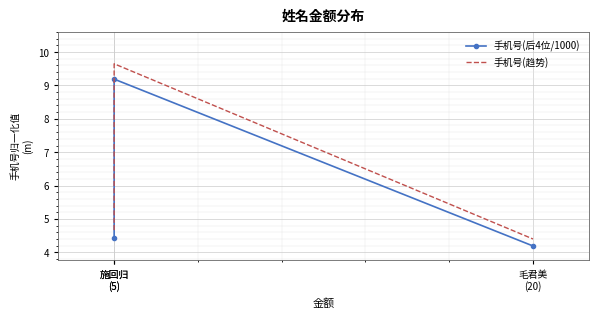

True or false: 手机号(趋势) has a value of 5.8 at 毛君美
(20).

False